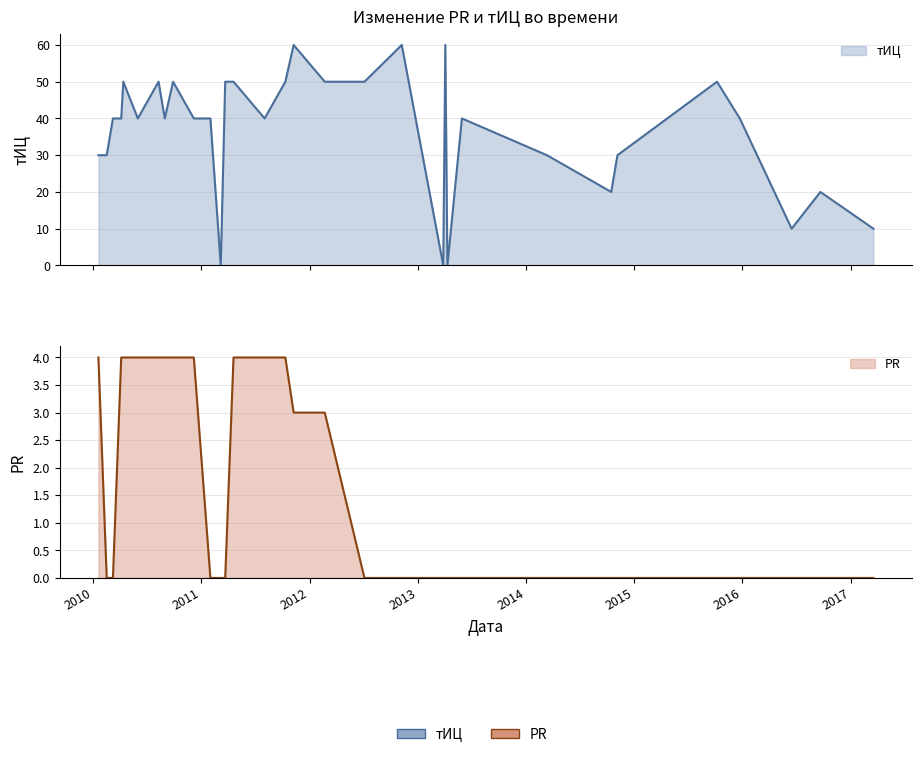

True or false: тИЦ and PR cross at least once.

False